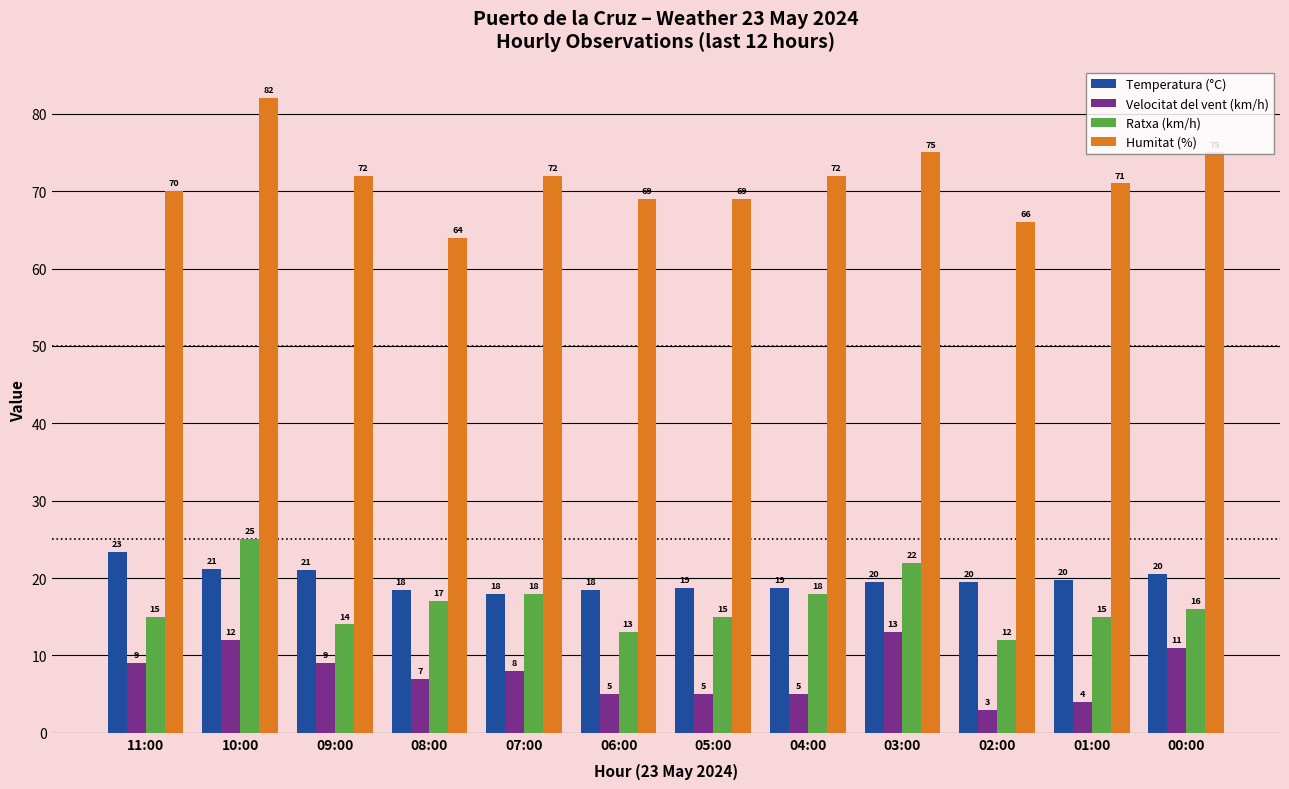

What is the average value of the Humitat (%) series?

71.4